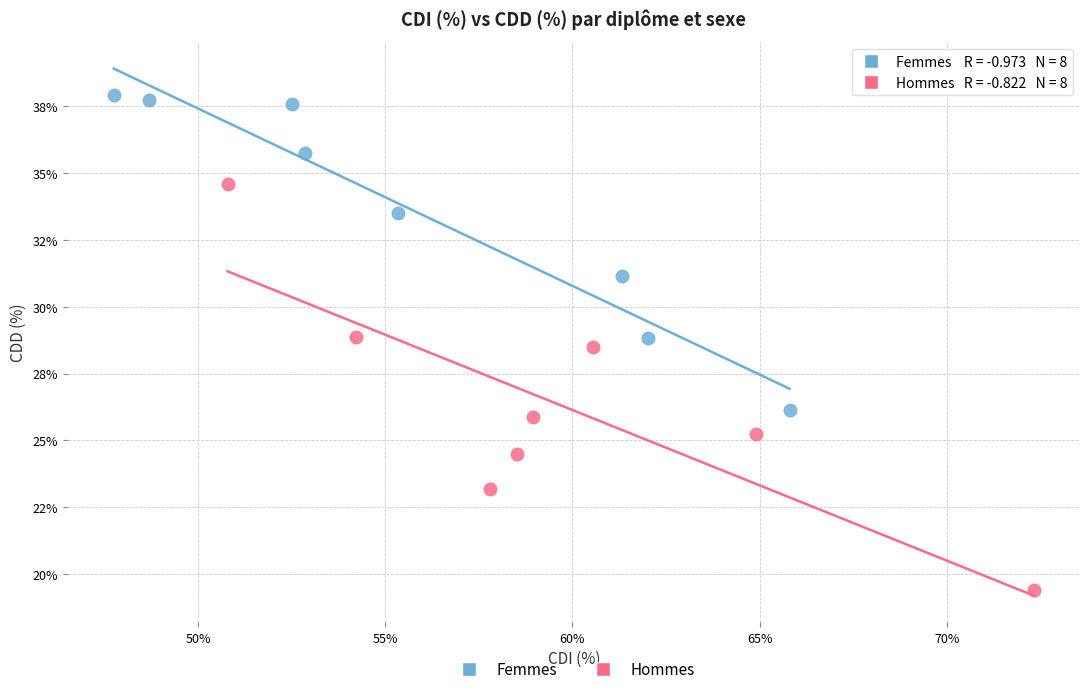

Which series contains the lowest Y value?

Hommes